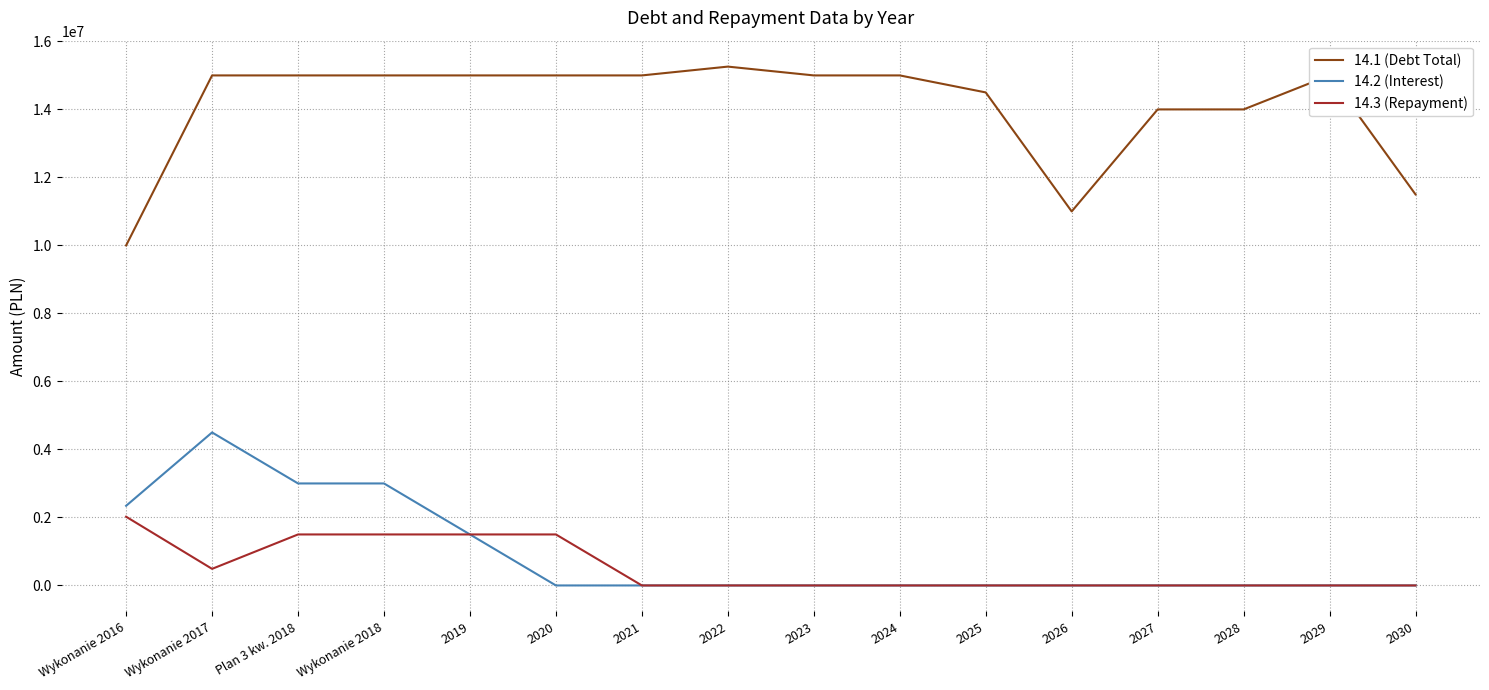

The value of 14.1 (Debt Total) at 2020 is 25052552.8. True or false?

False